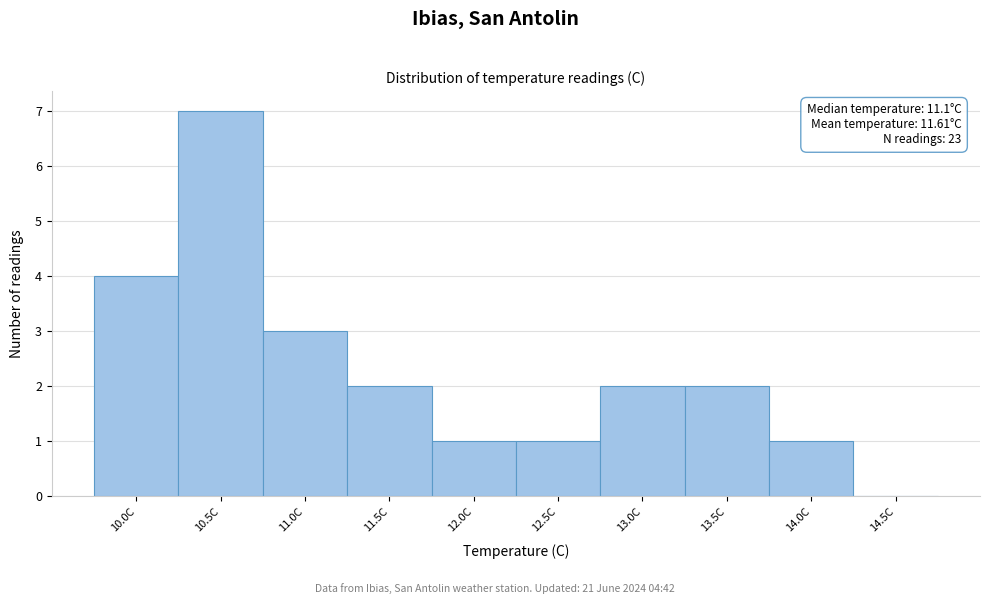

Reading right to left, extract all data points from this chart.

14.5C=0	14.0C=1	13.5C=2	13.0C=2	12.5C=1	12.0C=1	11.5C=2	11.0C=3	10.5C=7	10.0C=4